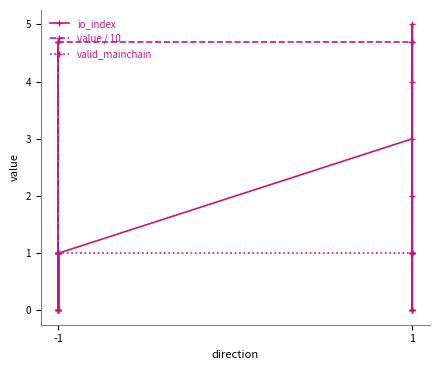

Is the value of value / 10 at 6 greater than the value of valid_mainchain at 6?

Yes